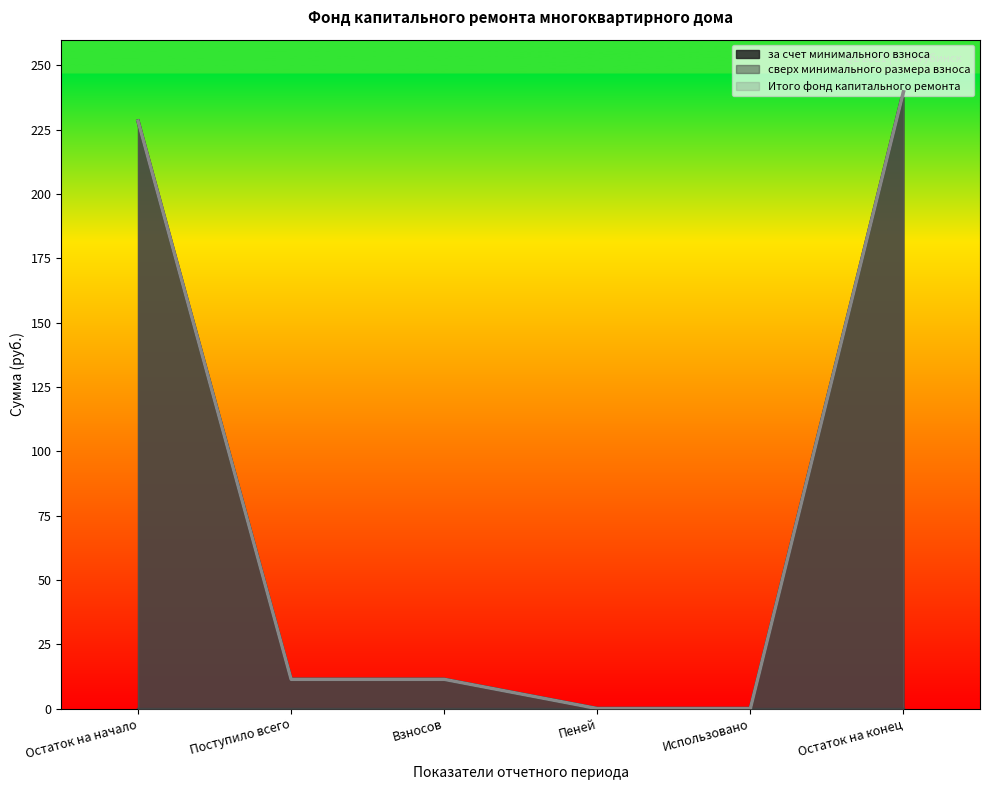

Which series changed the most between Остаток на начало and Остаток на конец?

за счет минимального взноса